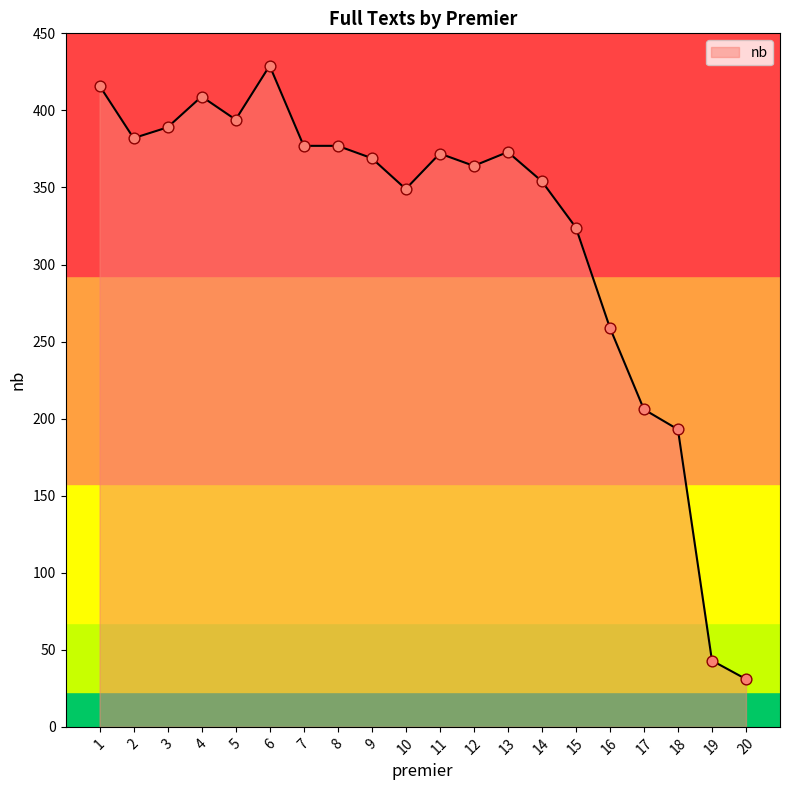

Between 10 and 7, which is larger?

7